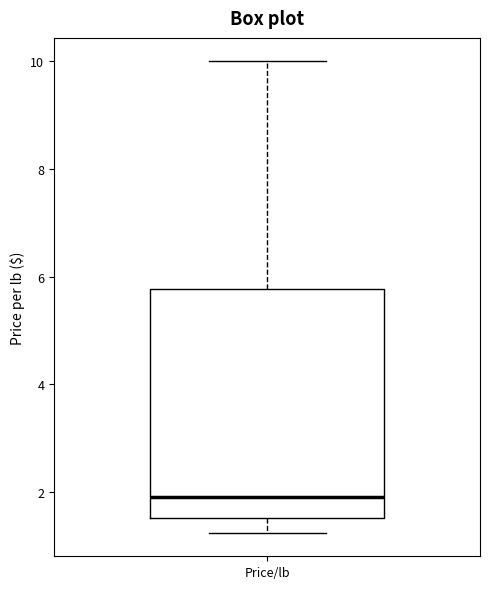

Read this box plot against the y-axis: the position of the median line, the range covered by the box, and the ends of both whiskers. The values are not printed on the chart, so give them approximately, as read against the axis.

median 2.0, box 1.6 to 5.8, whiskers 1.2 to 10.0